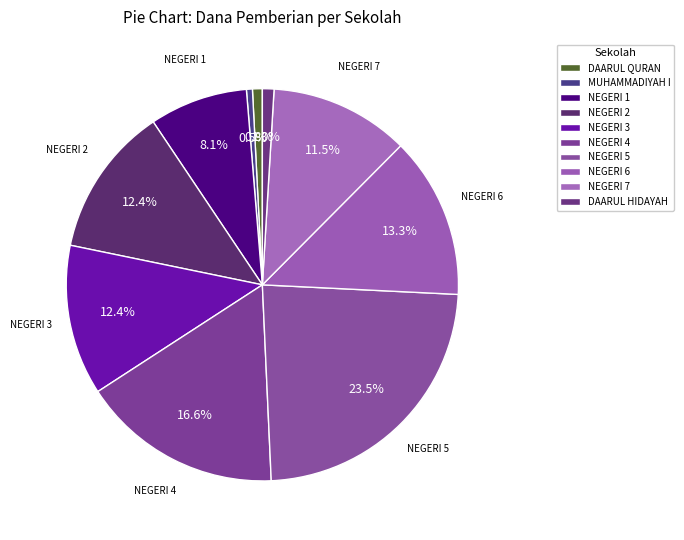

How many slices are in this pie chart?

10